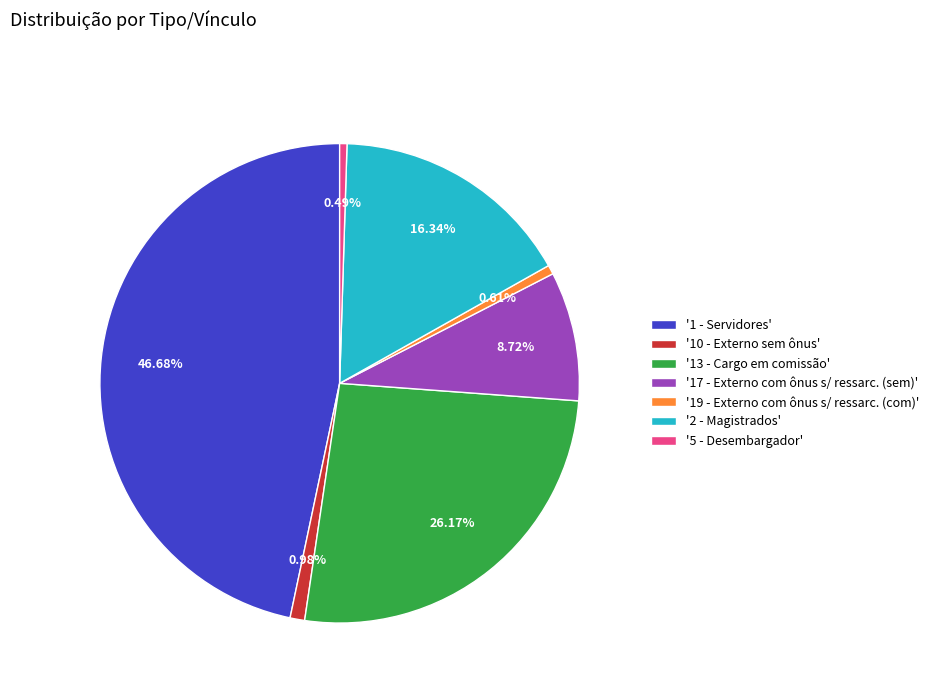

Does any single category account for the majority?

No